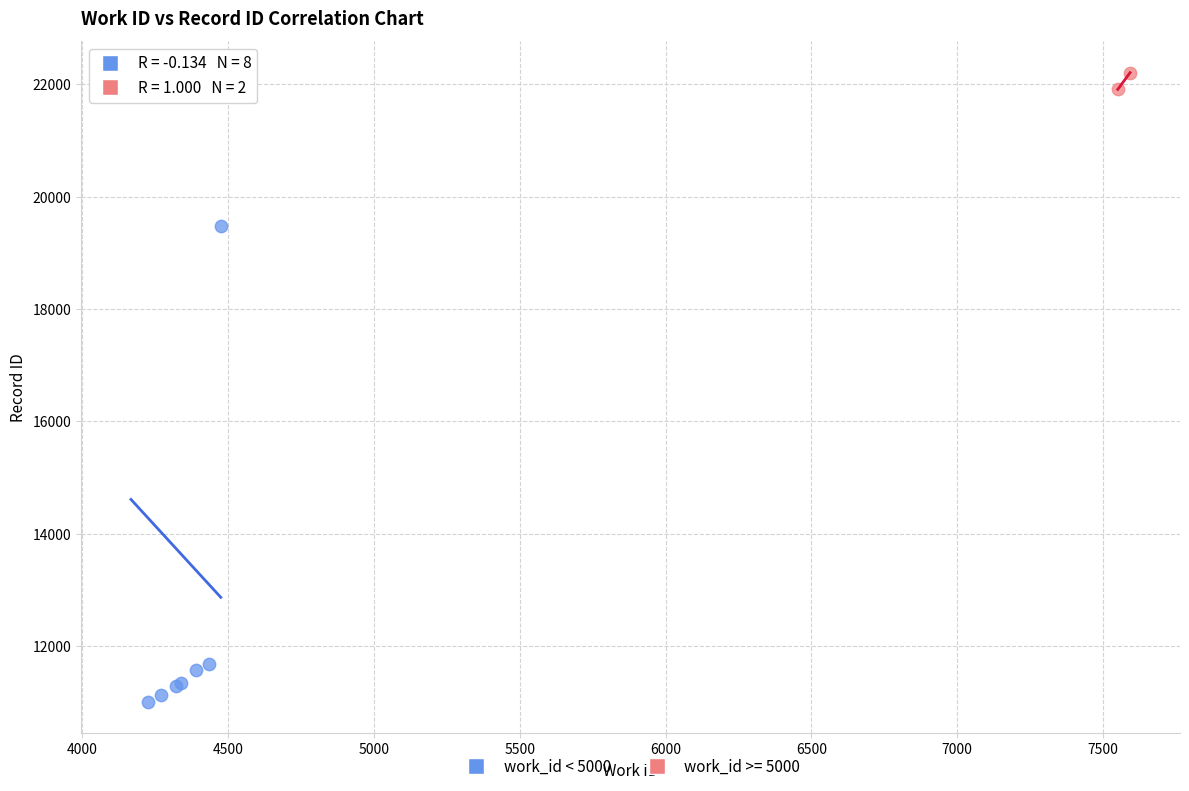

What are all the series names shown in the legend?

work_id < 5000, work_id >= 5000